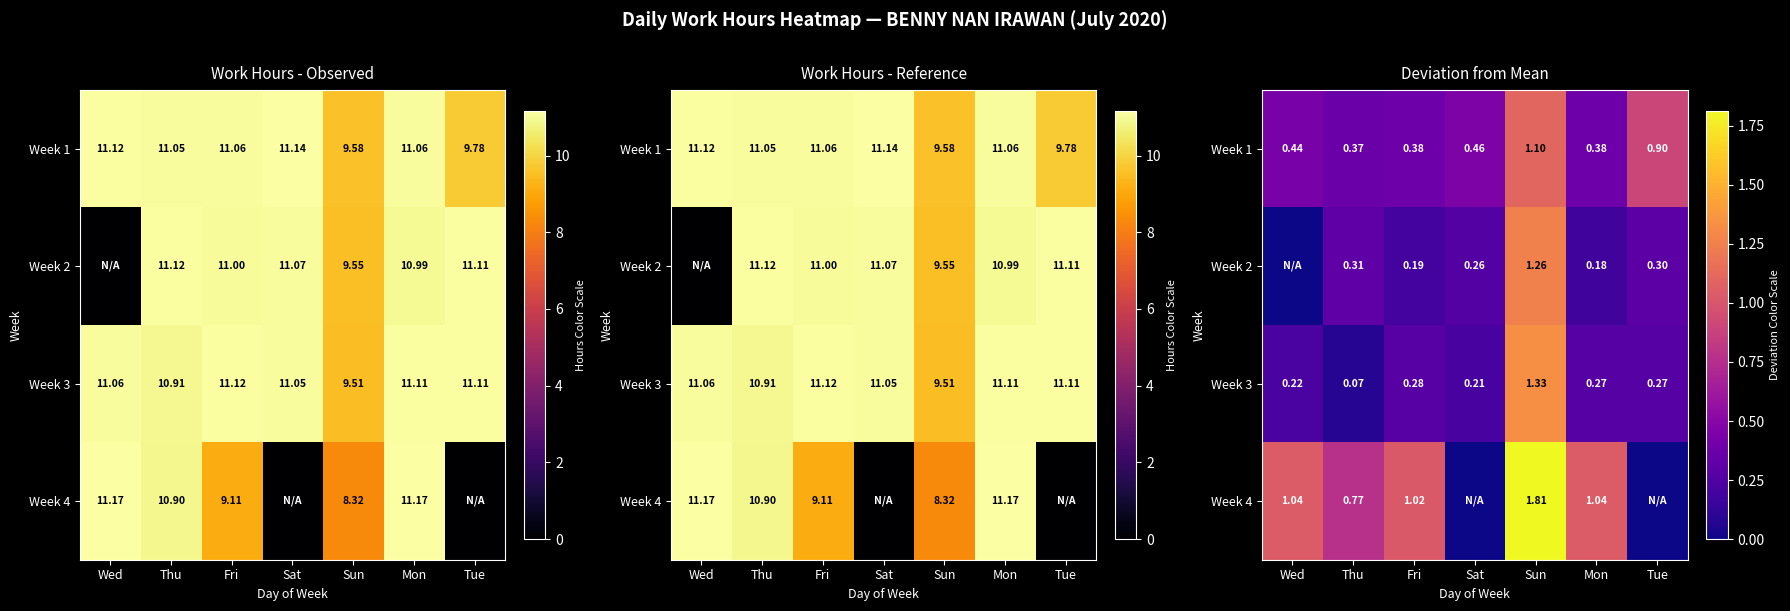

Is it true that Week 1 equals 0.5 at Fri?

False